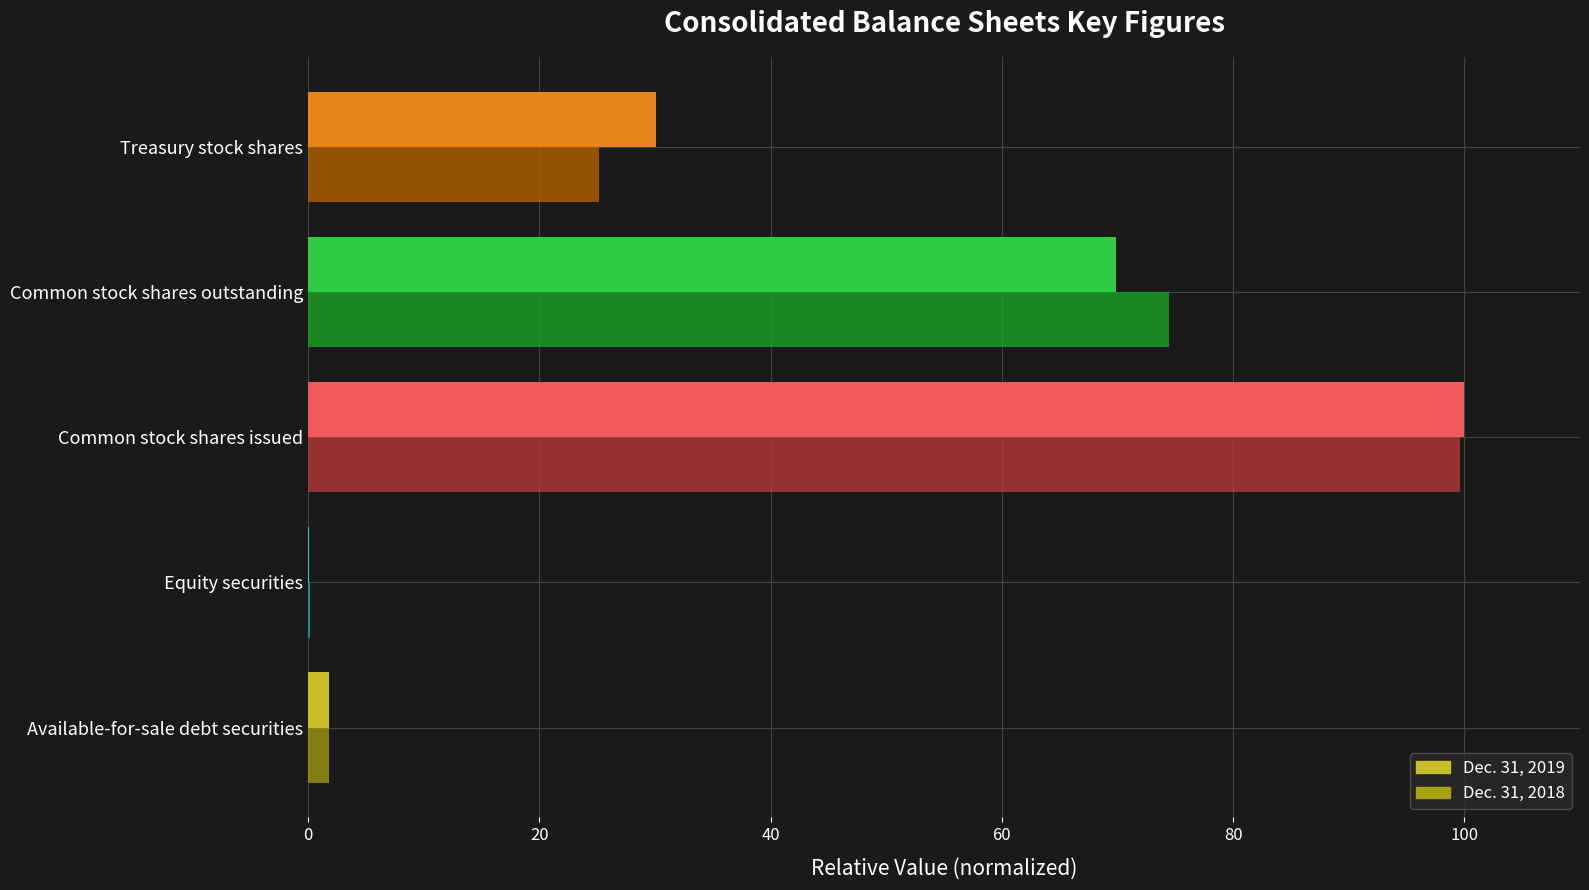

The value of Dec. 31, 2019 at Common stock shares issued is 100.0. True or false?

True